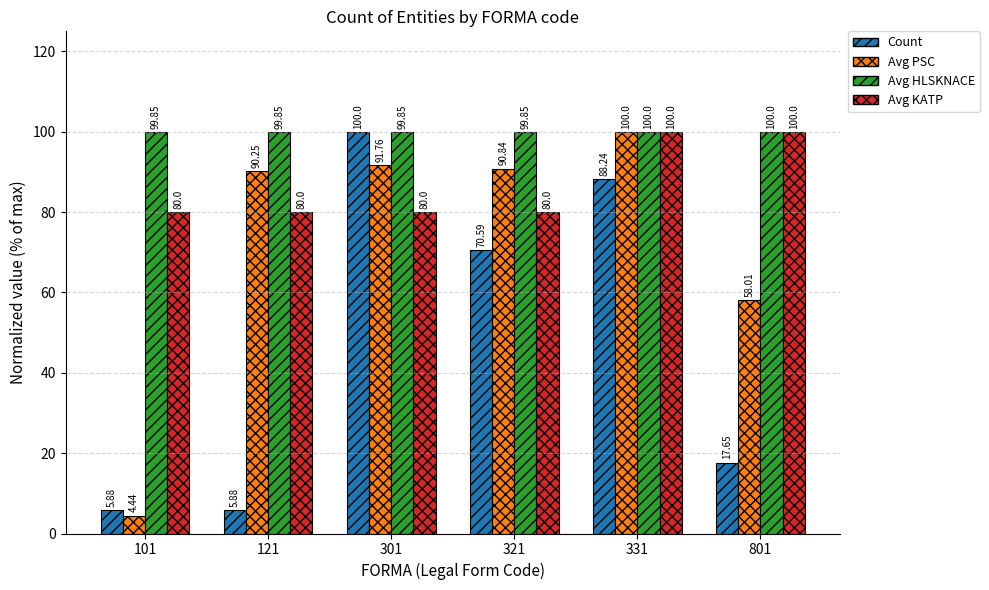

Read the Avg HLSKNACE value at 801.

100.0